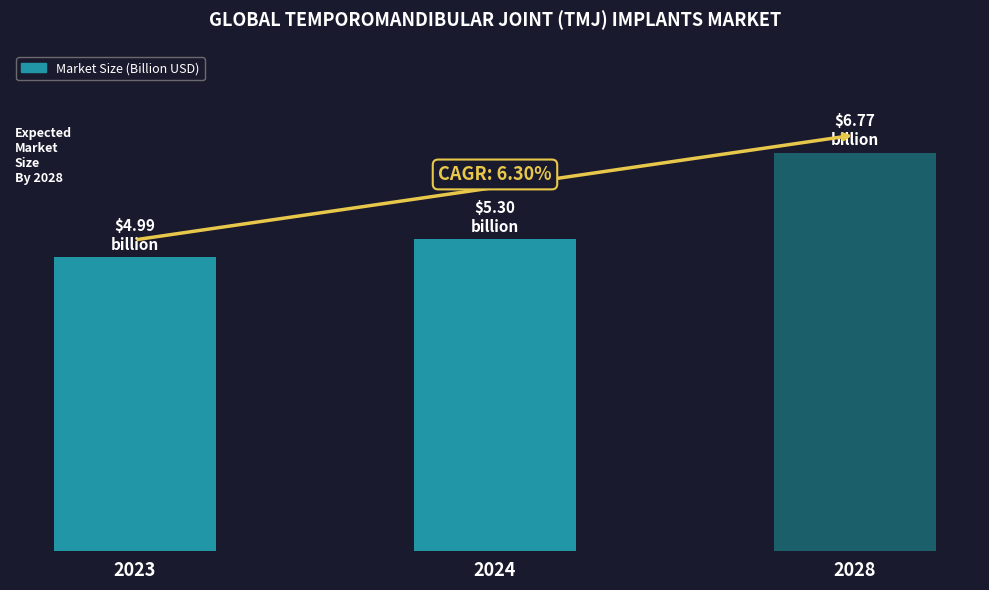

Which has a higher value, 2028 or 2024?

2028